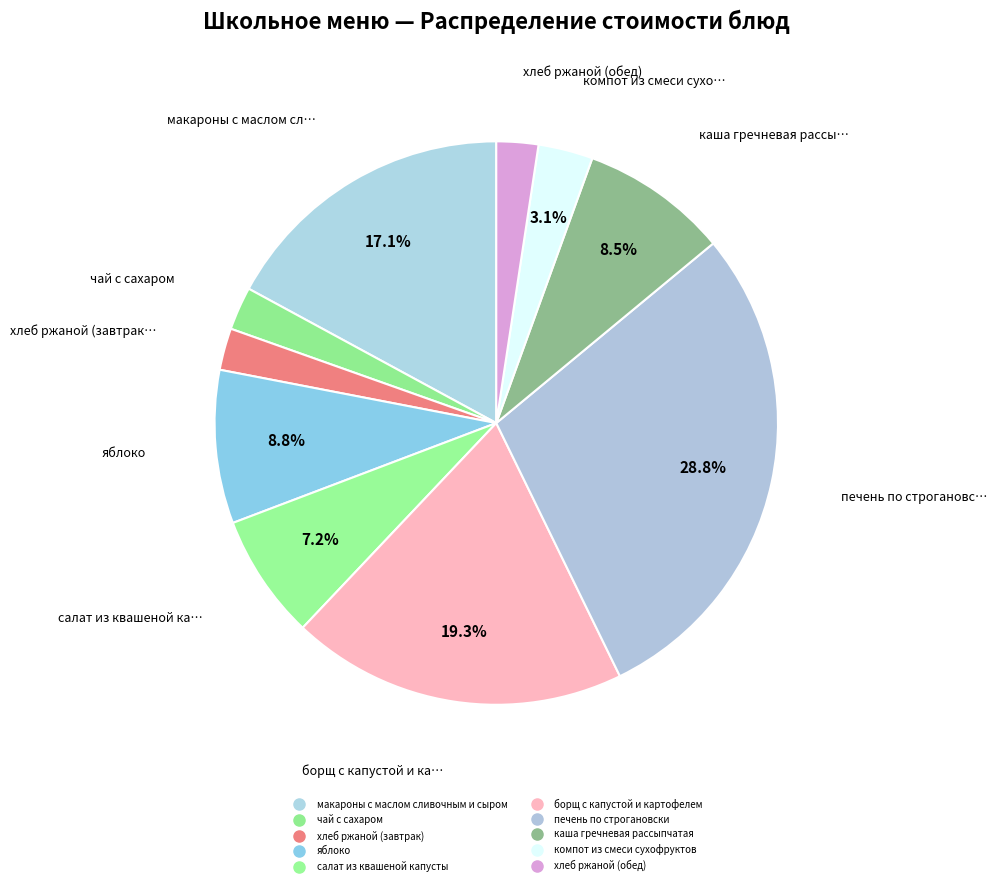

How many slices are in this pie chart?

10